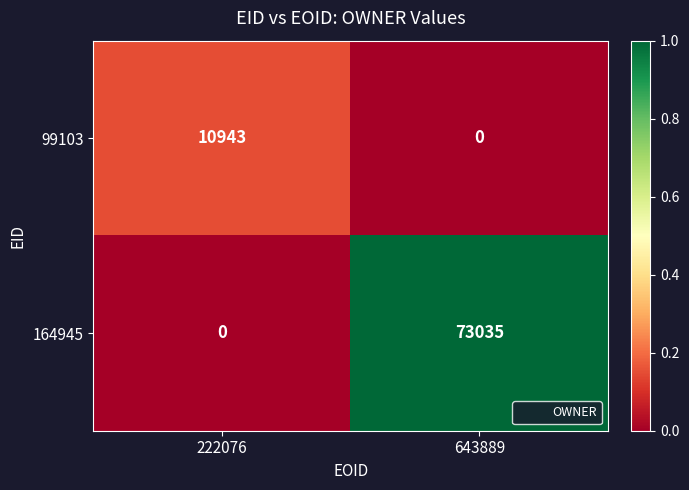

Which series changed the most between 222076 and 643889?

164945